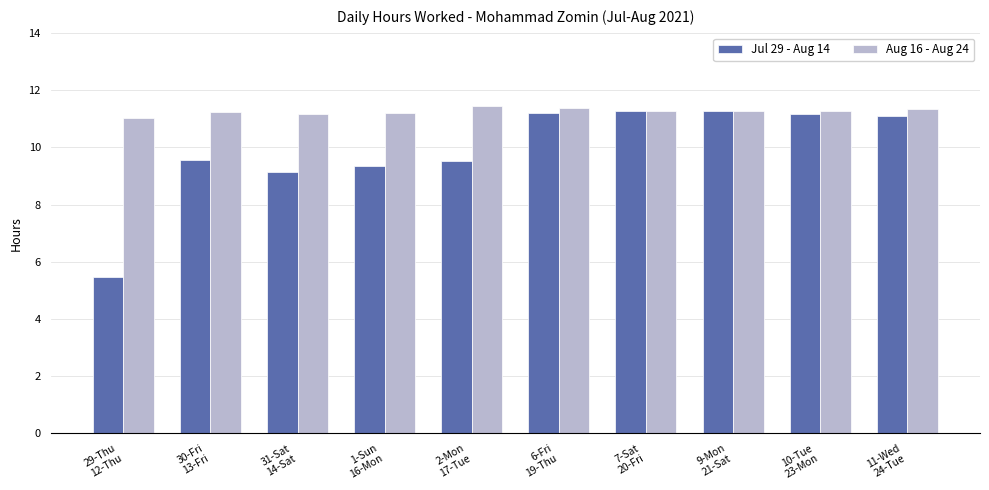

What is the difference between the maximum and minimum values in the Jul 29 - Aug 14 series?

5.8